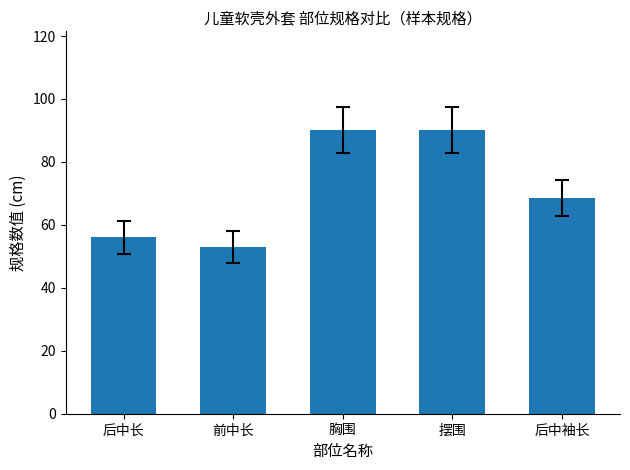

What is the sum of the values at 后中袖长 and 后中长?

124.5